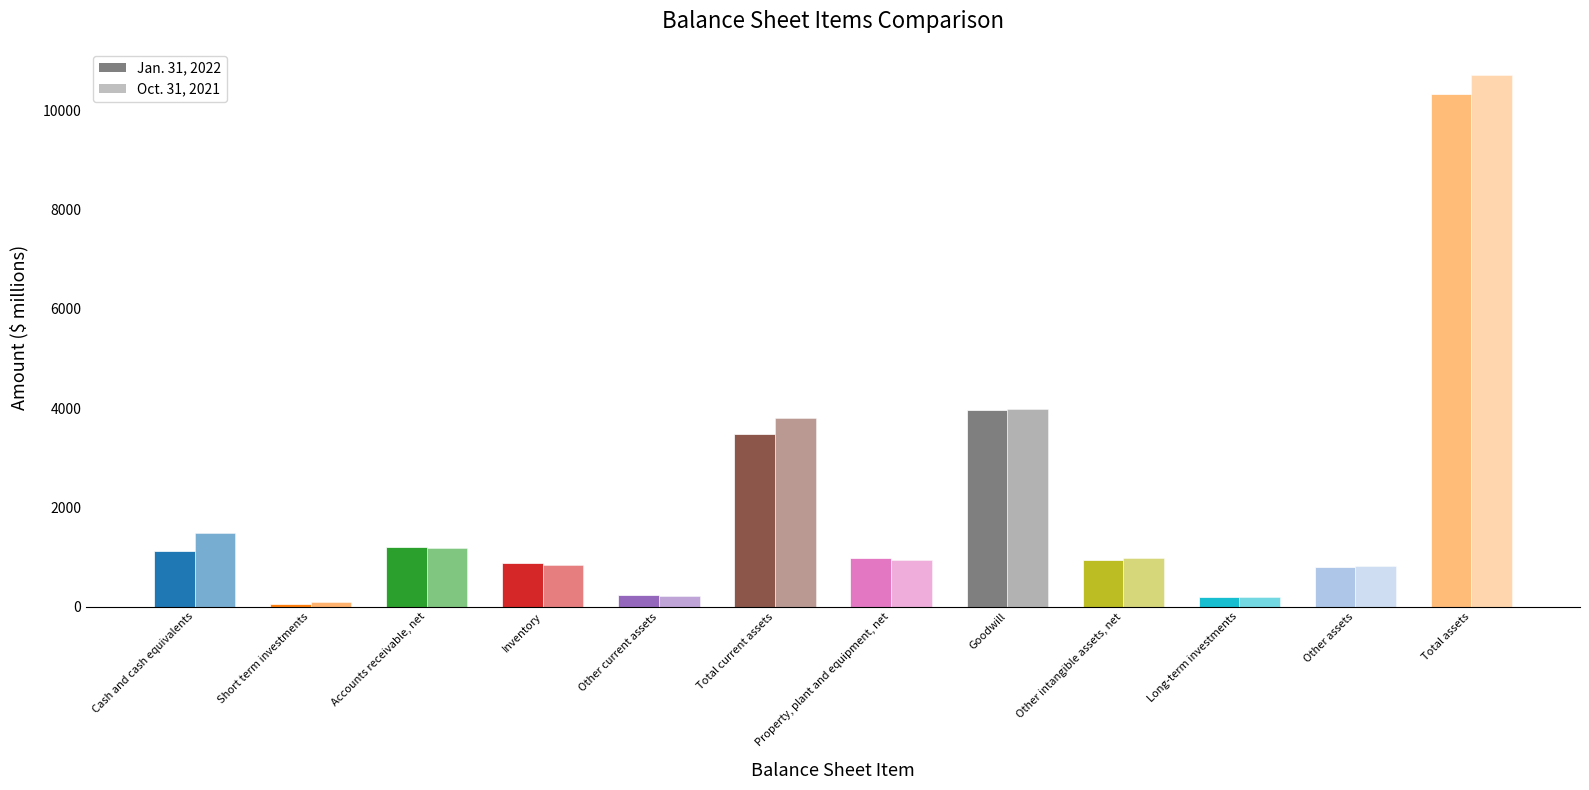

What is the value of the Jan. 31, 2022 bar at the 5th from the left?

232